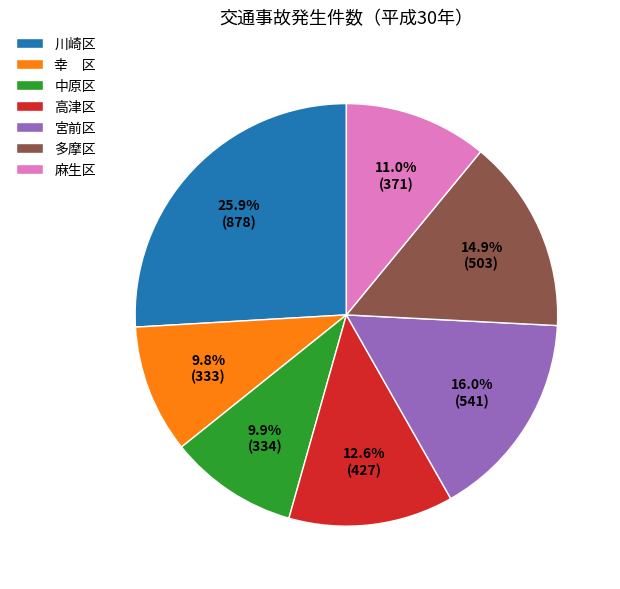

Is it true that 多摩区 is 15% of the pie?

True